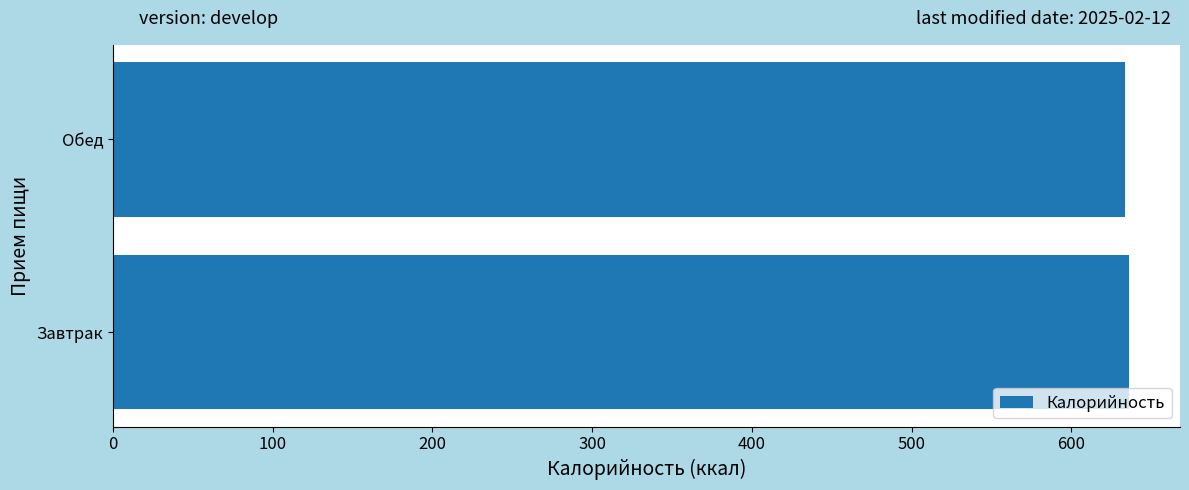

What value does the data have at Завтрак?

636.3